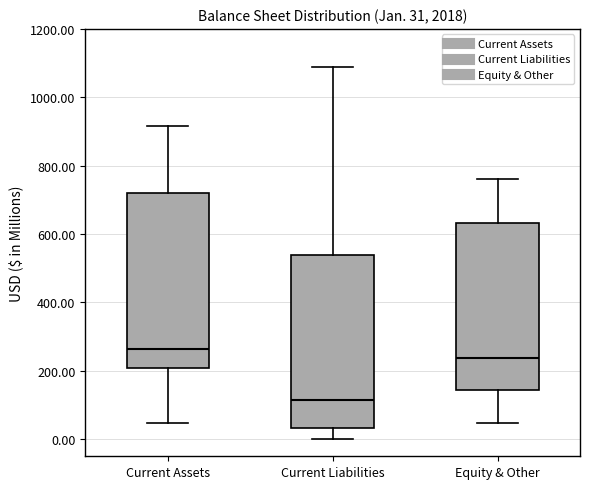

Which box's median line is the lowest?

Current Liabilities